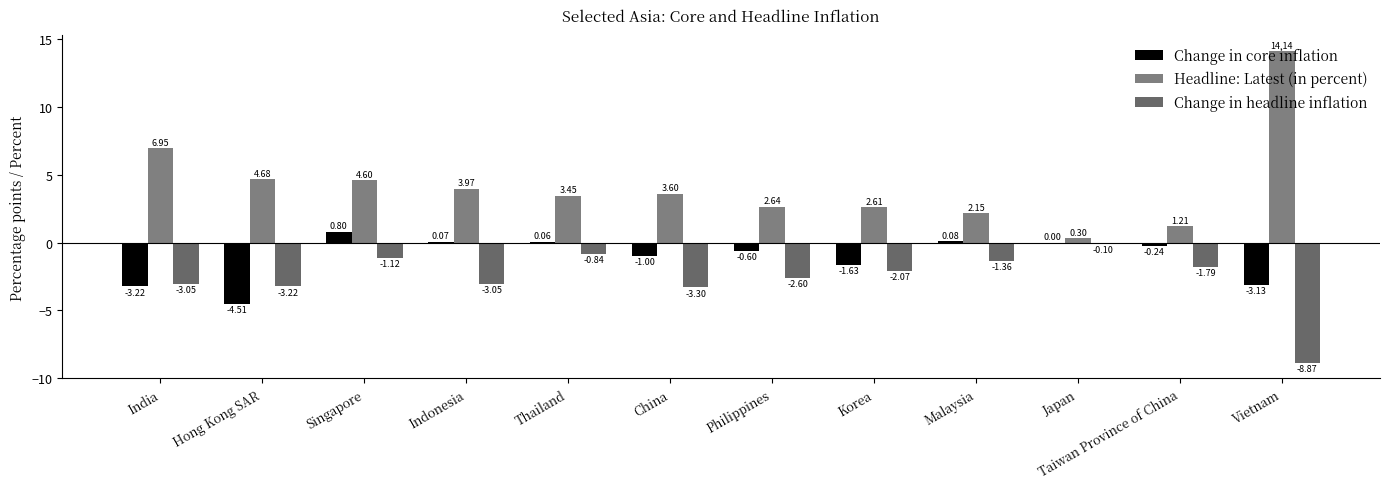

How many distinct data groups are displayed?

3